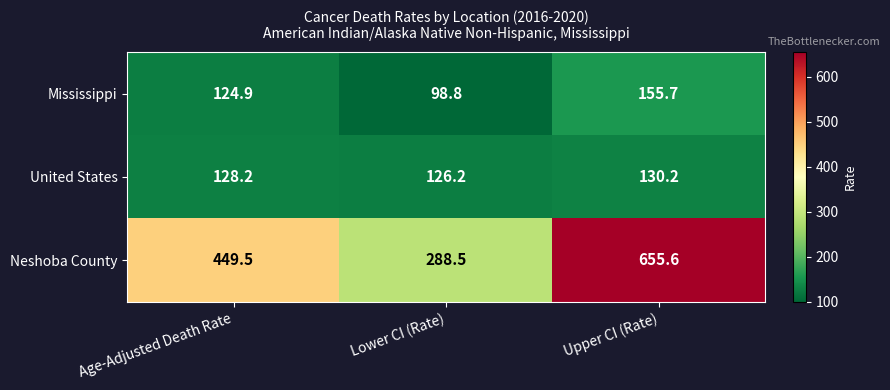

Which series has the largest range (max minus min)?

Neshoba County